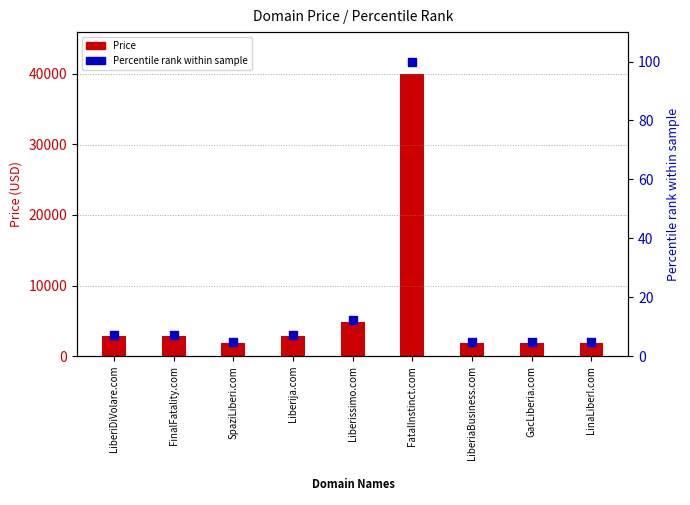

Which series has the widest spread of Y values?

Price